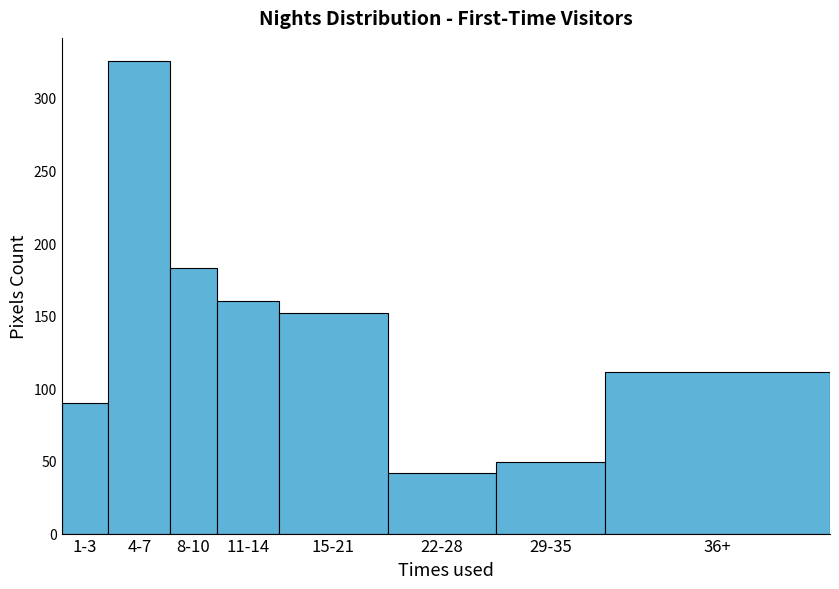

Reading right to left, what are all the values shown in this chart?

36+=111	29-35=49	22-28=42	15-21=152	11-14=160	8-10=183	4-7=325	1-3=90